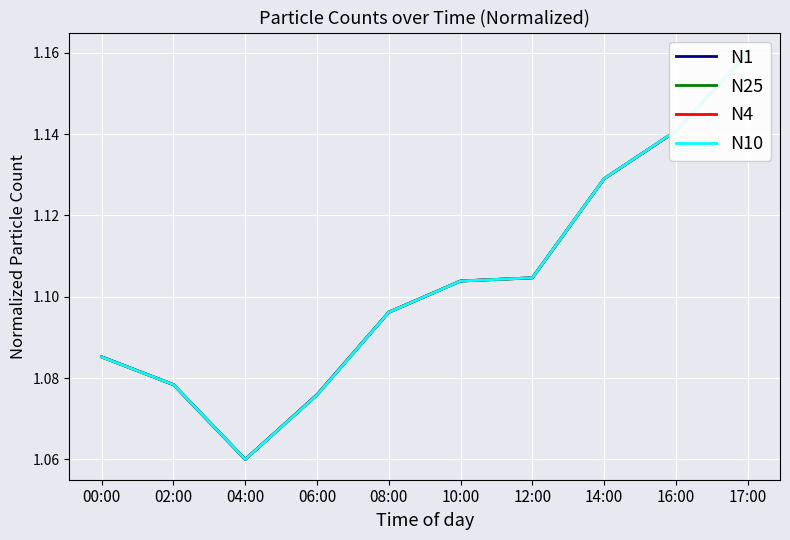

What is the difference between the maximum and minimum values in the N25 series?

0.1